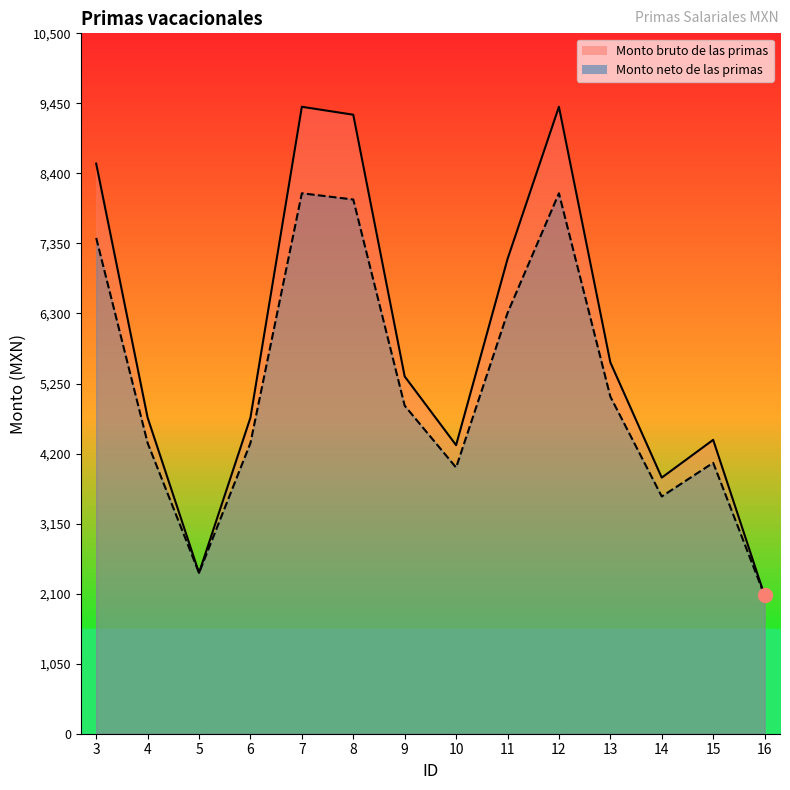

List the series in order of their peak value, lowest first.

Monto neto de las primas, Monto bruto de las primas